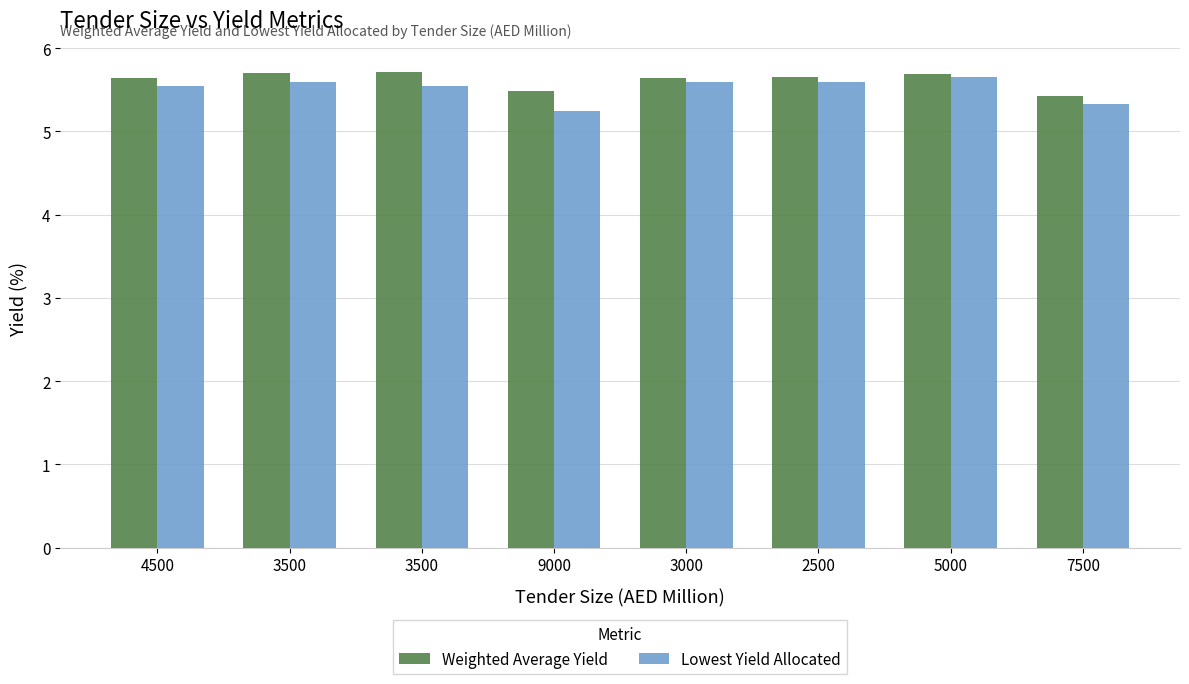

At 9000, list the series in order from smallest to largest.

Lowest Yield Allocated, Weighted Average Yield